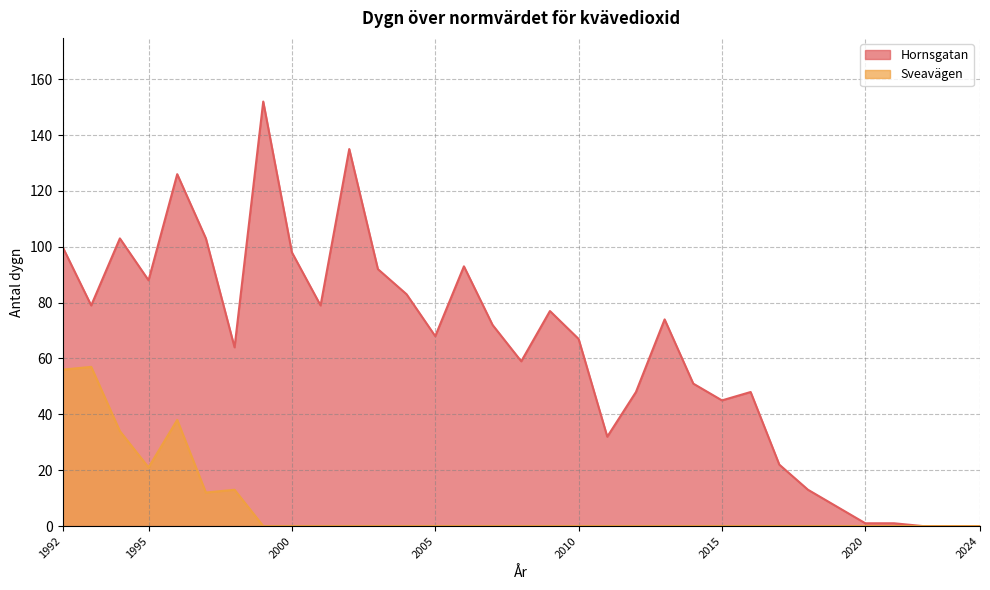

Reading left to right, list all the values displayed in this chart.

Hornsgatan: 100	79	103	88	126	103	64	152	98	79	135	92	83	68	93	72	59	77	67	32	48	74	51	45	48	22	13	7	1	1	0	0	0
Sveavägen: 56	57	34	21	38	12	13	0	0	0	0	0	0	0	0	0	0	0	0	0	0	0	0	0	0	0	0	0	0	0	0	0	0